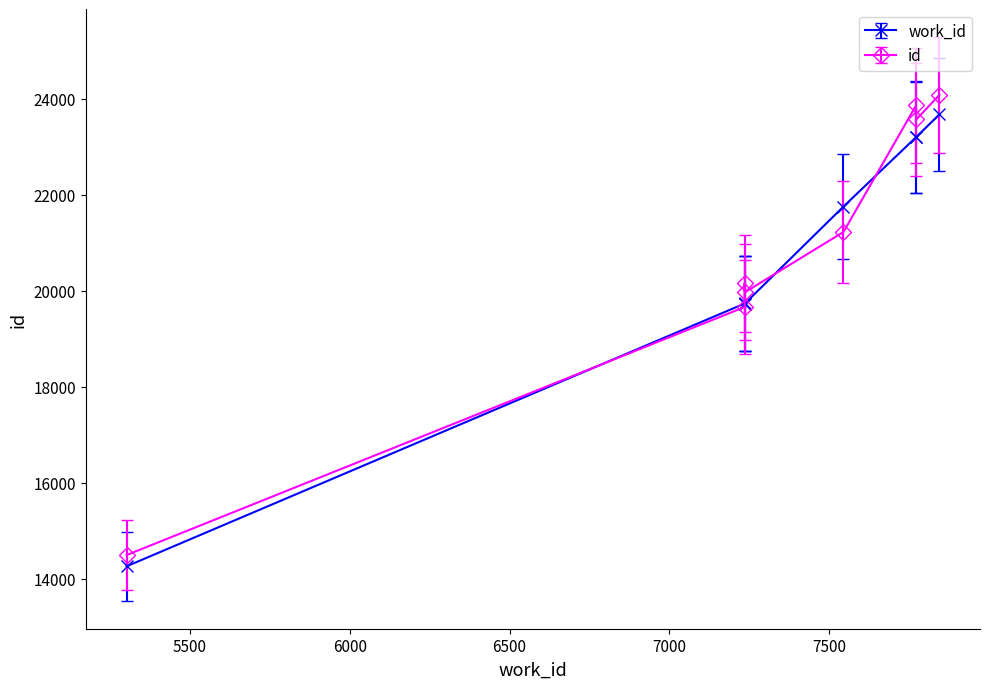

What is the change in value from 7235 to 7772?

+3471